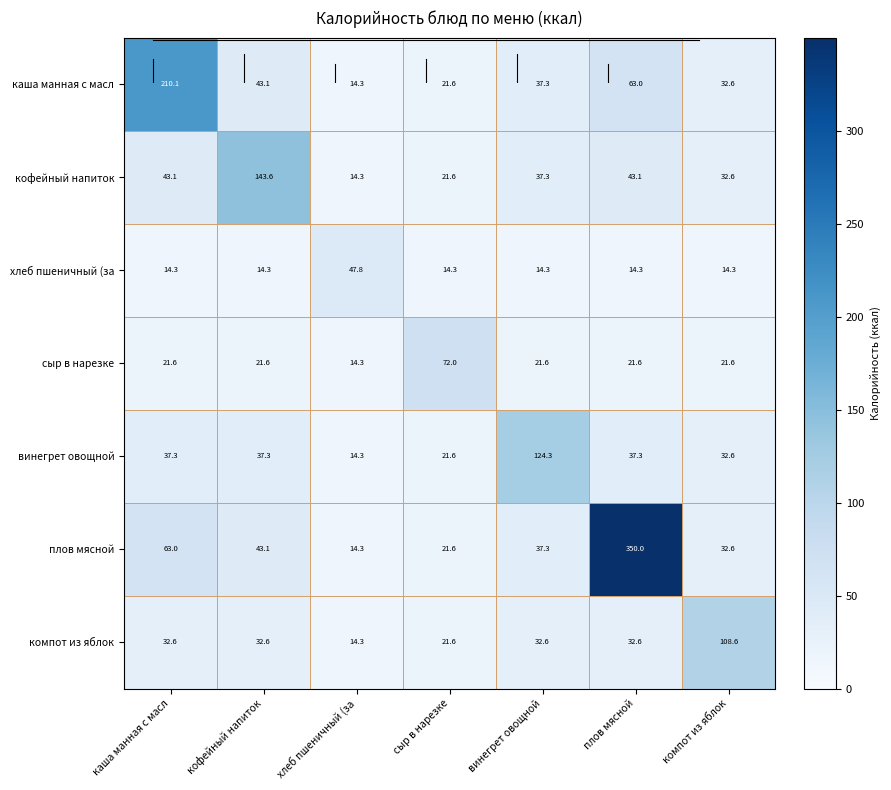

The value of каша манная с масл at винегрет овощной is 37.3. True or false?

True